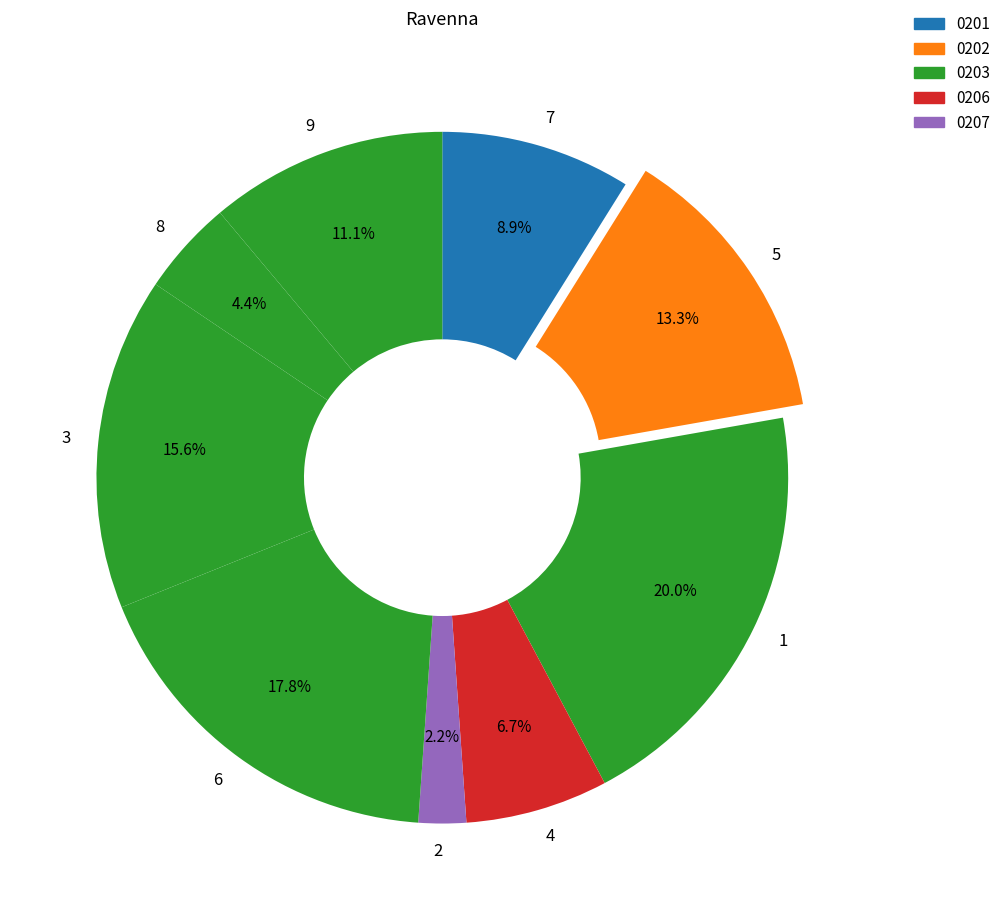

Rank the categories by value from highest to lowest.

1, 6, 3, 5, 9, 7, 4, 8, 2